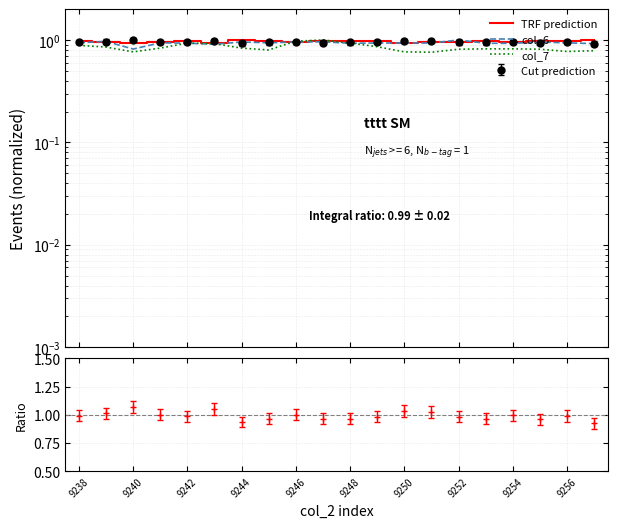

Does the chart display data point markers on the line(s)?

No